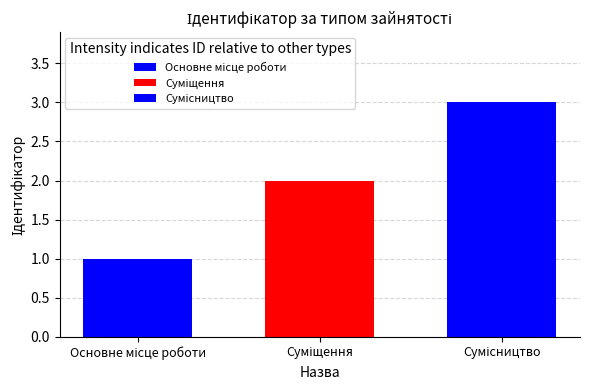

Count the number of data series in this chart.

3